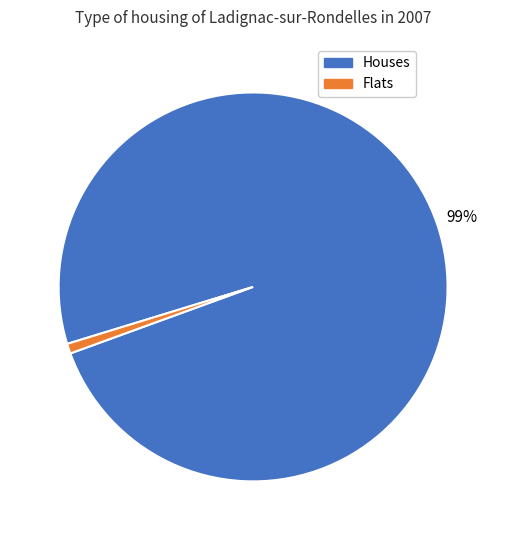

To the nearest percent, what is the average slice percentage?

50%